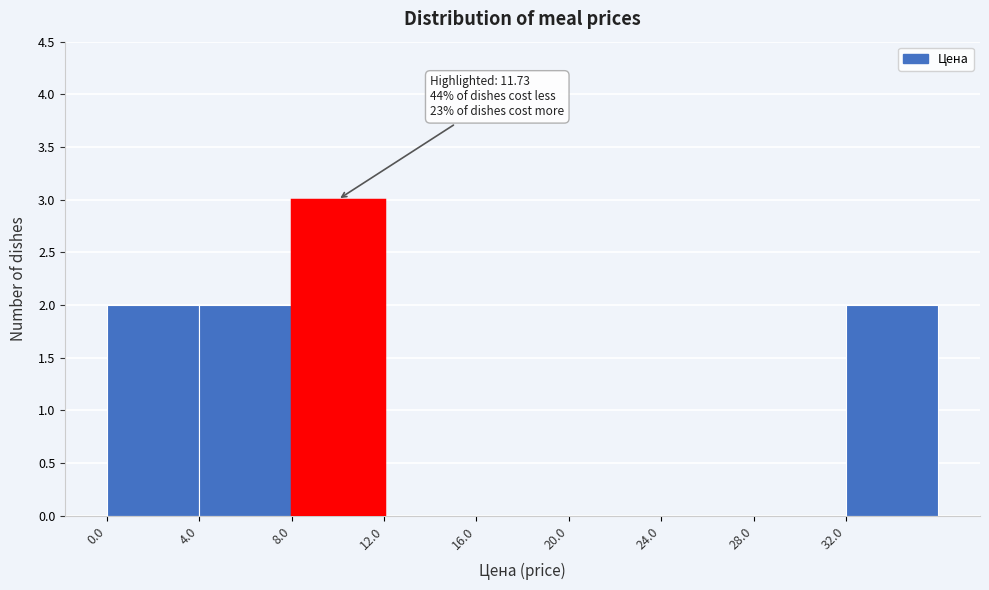

Over which range of the x-axis is the bar tallest?

8 to 12